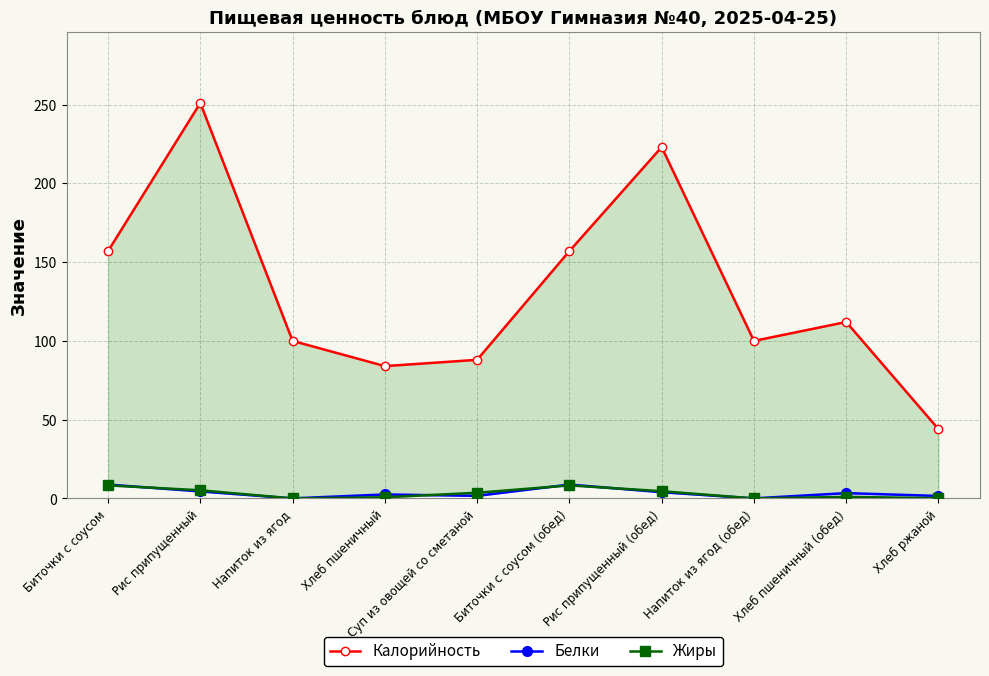

What is the label of the 9th point from the right?

Рис припущенный